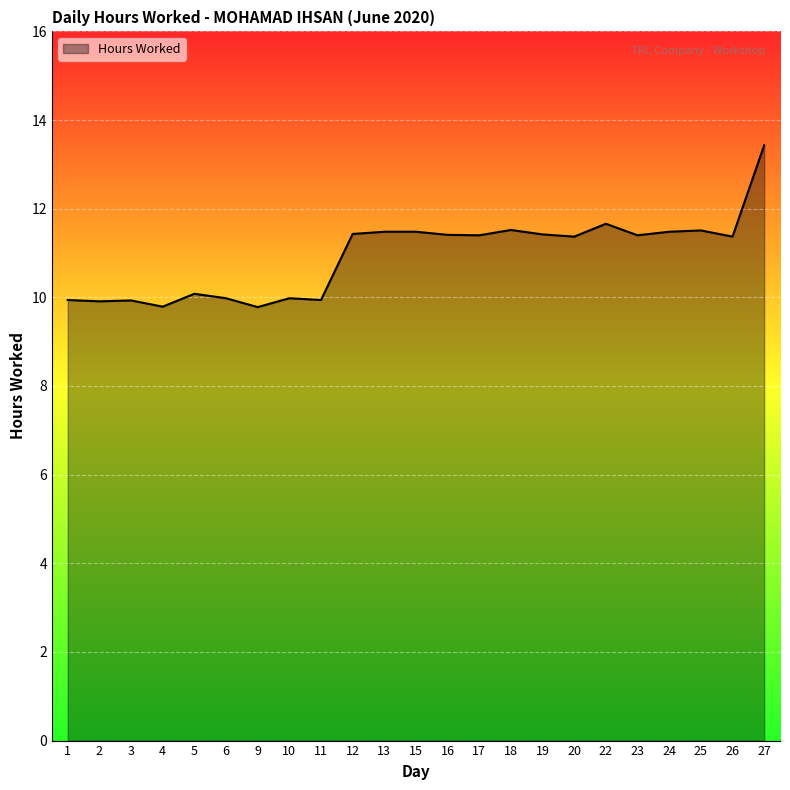

What is the change in value from 16 to 27?

+2.0